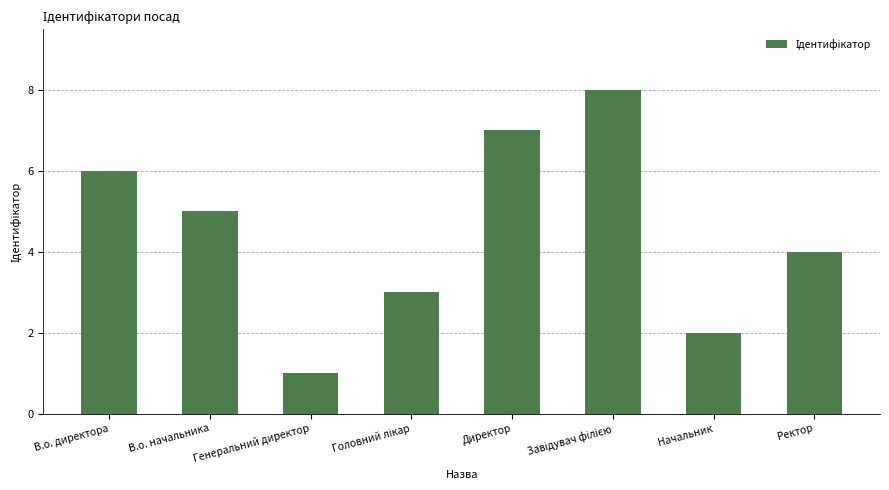

How many values are between 3 and 7?

5